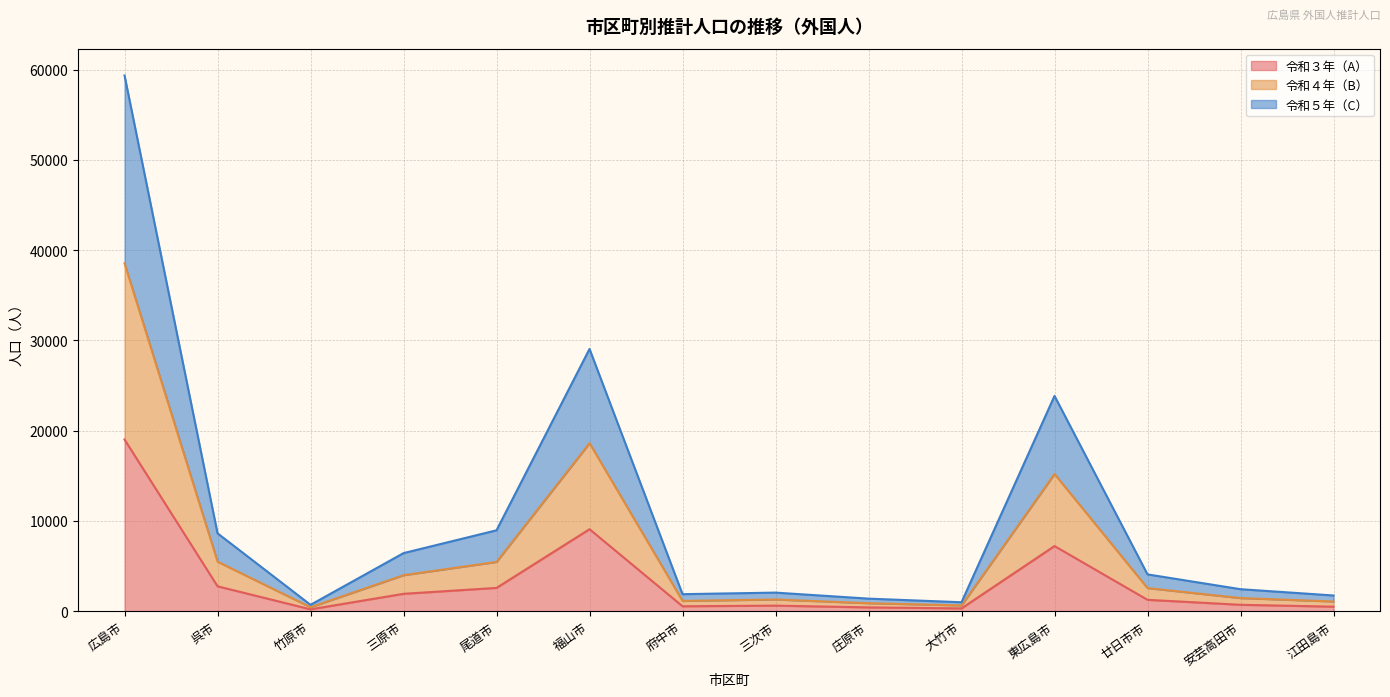

At which category is the sum across all series the highest?

広島市